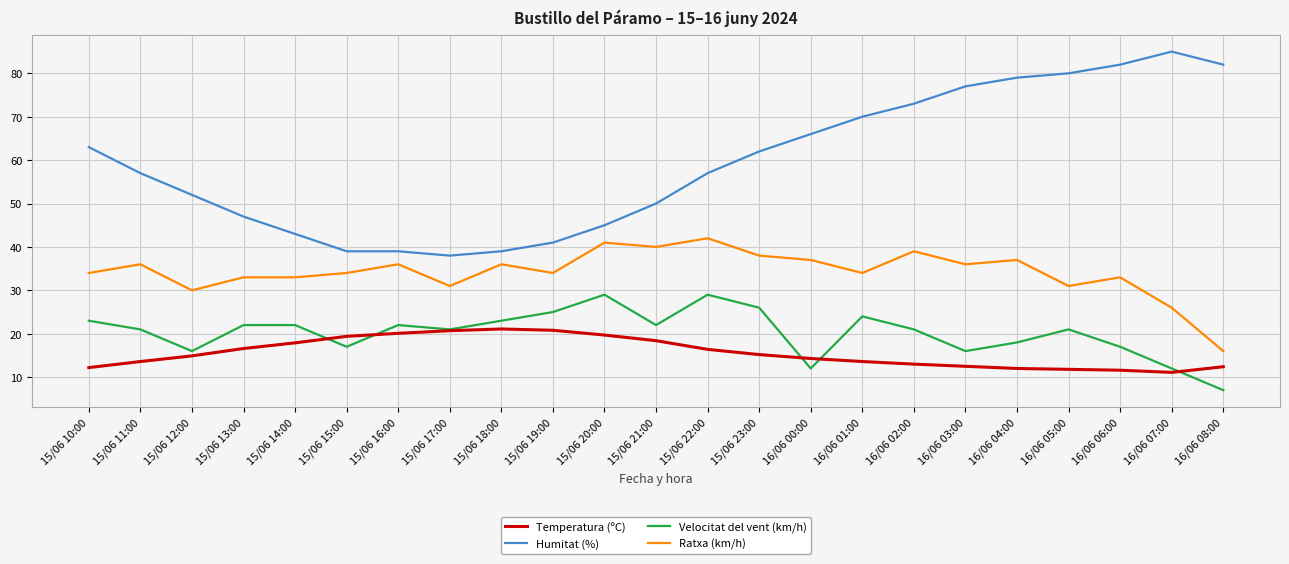

Which series has the largest total across all categories?

Humitat (%)